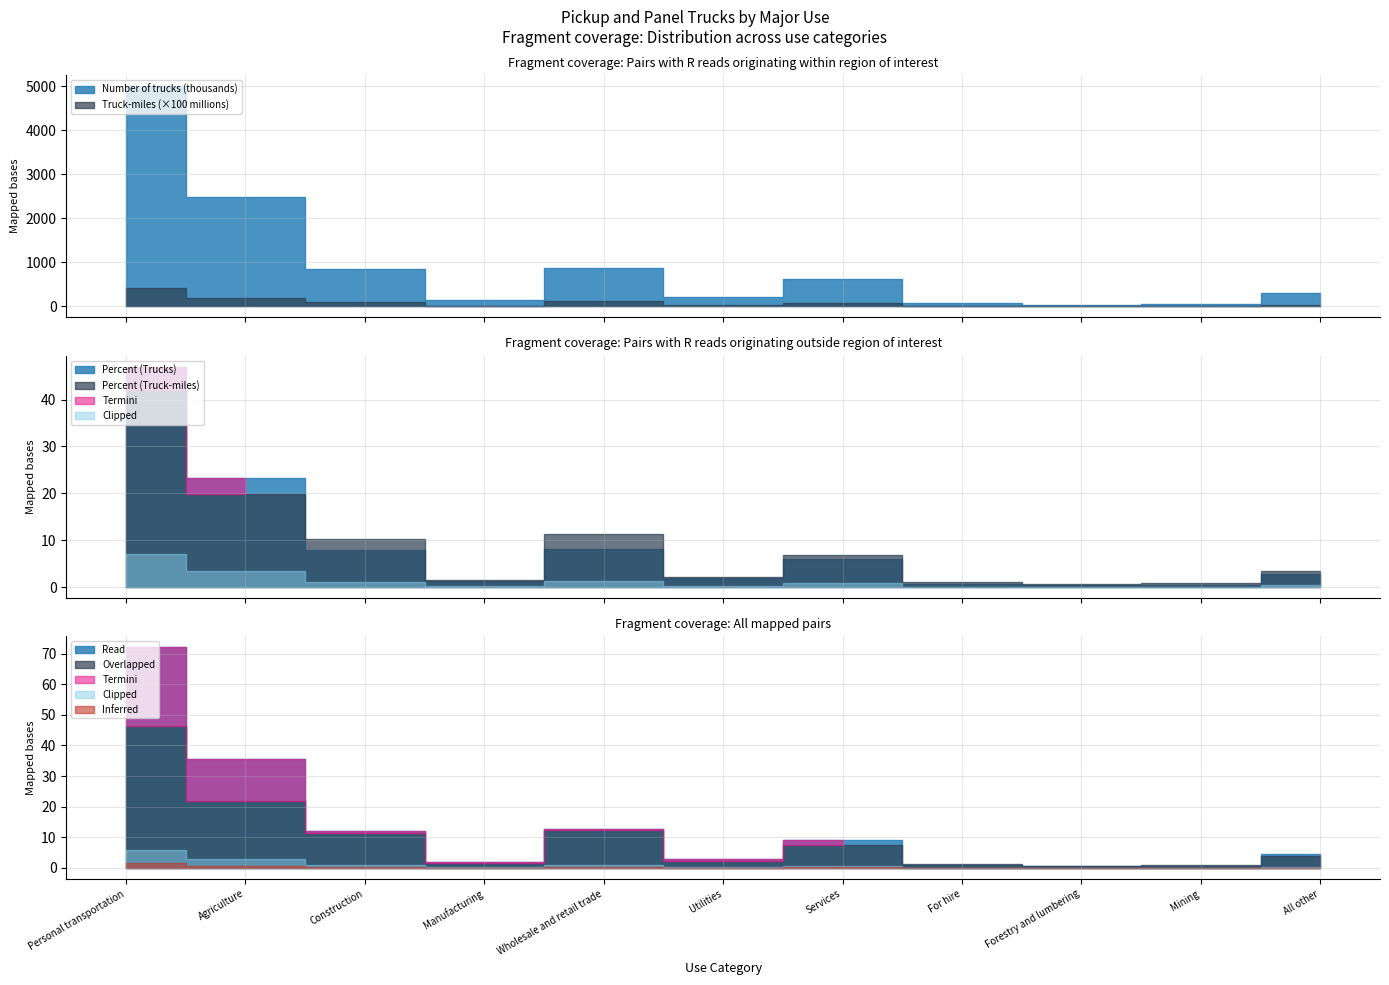

Between Manufacturing and Wholesale and retail trade, which series saw the biggest shift?

Truck-miles (millions)